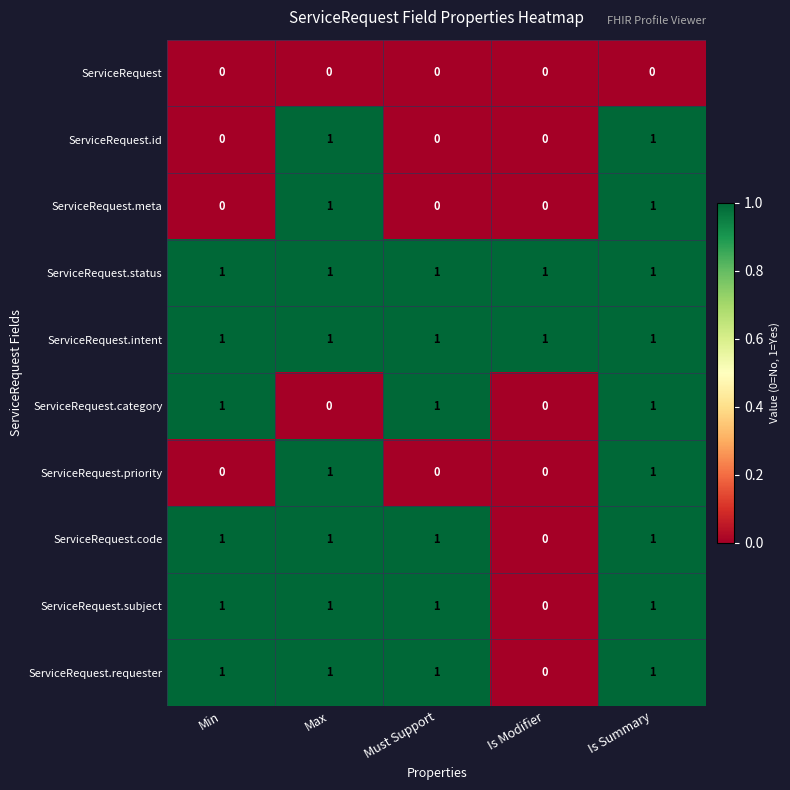

Between Max and Is Summary, which series saw the biggest shift?

ServiceRequest.category